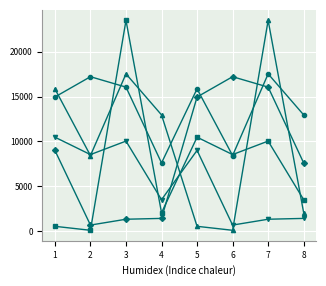

What is the maximum value shown in the chart?

23486